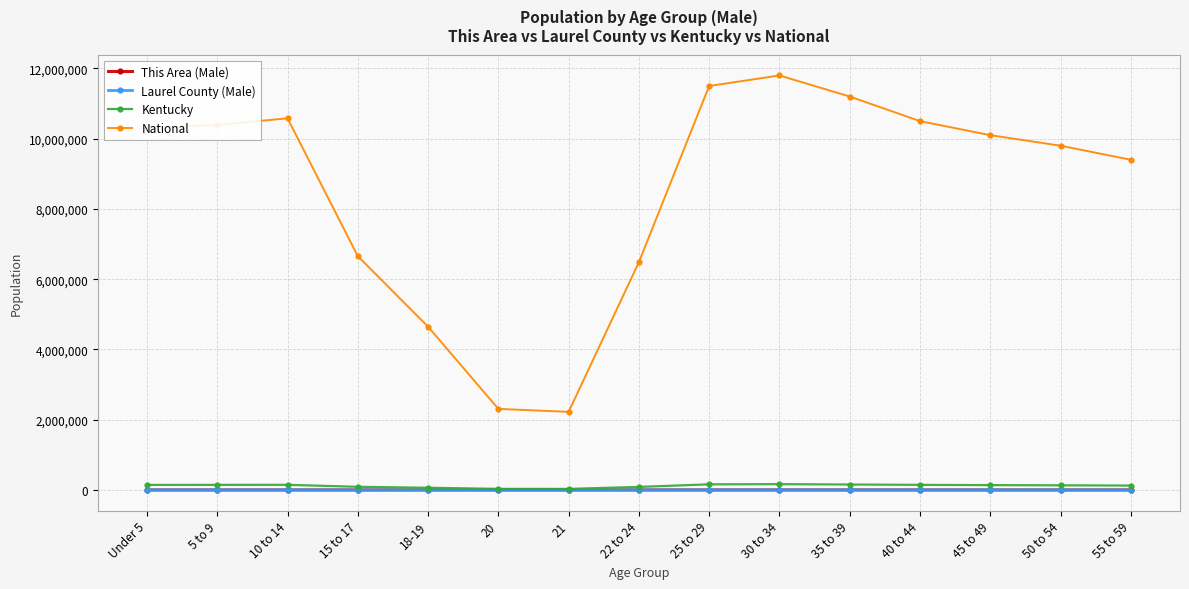

How many series are shown in this chart?

4